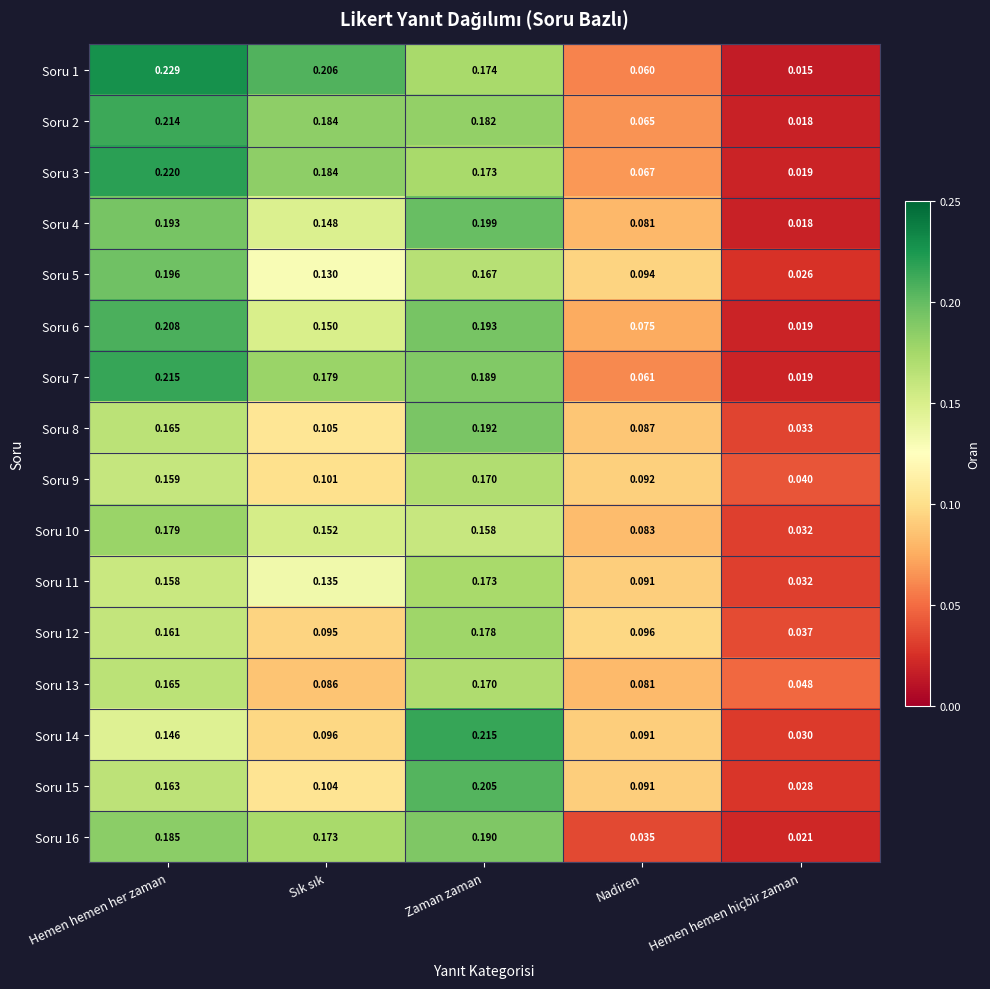

At which label is Soru 7 closest to 0?

Hemen hemen hiçbir zaman